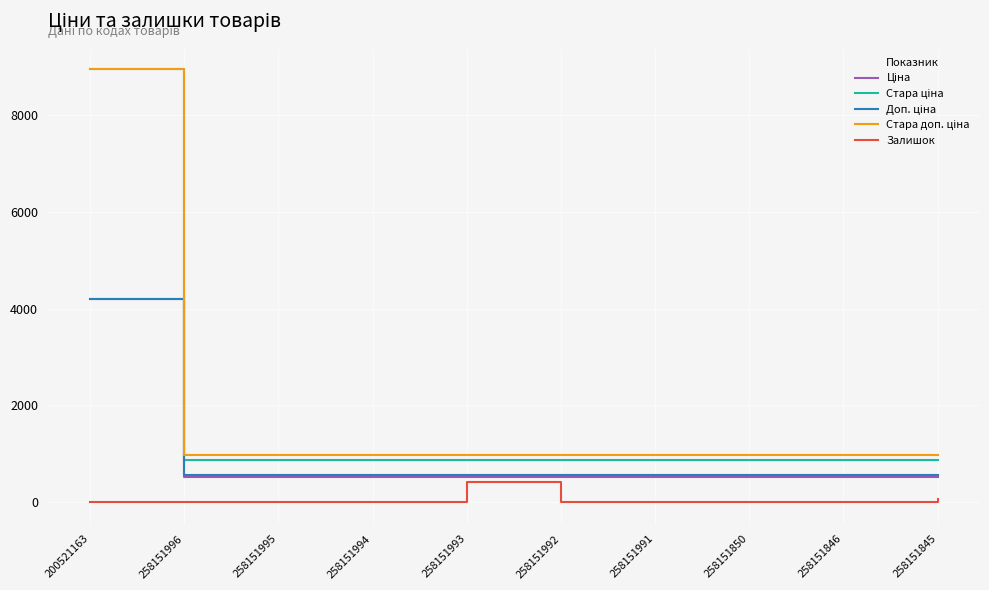

What is the maximum value shown in the chart?

8946.3